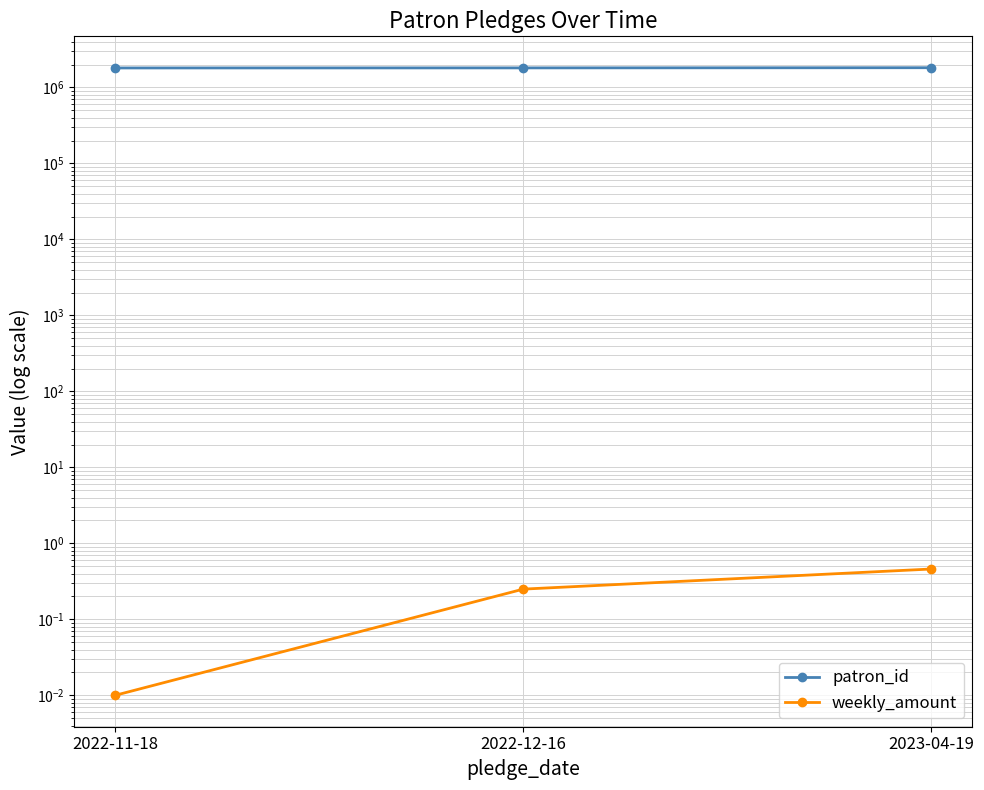

Is the value of patron_id at 2022-11-18 greater than the value of weekly_amount at 2022-12-16?

Yes